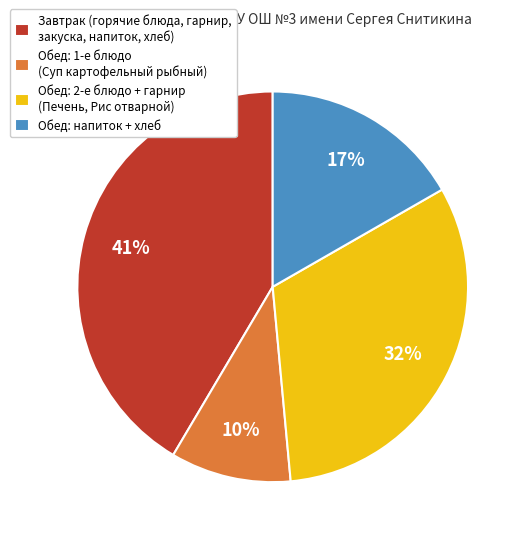

To the nearest percent, what portion does Завтрак (горячие блюда, гарнир, закуска, напиток, хлеб) represent?

41%